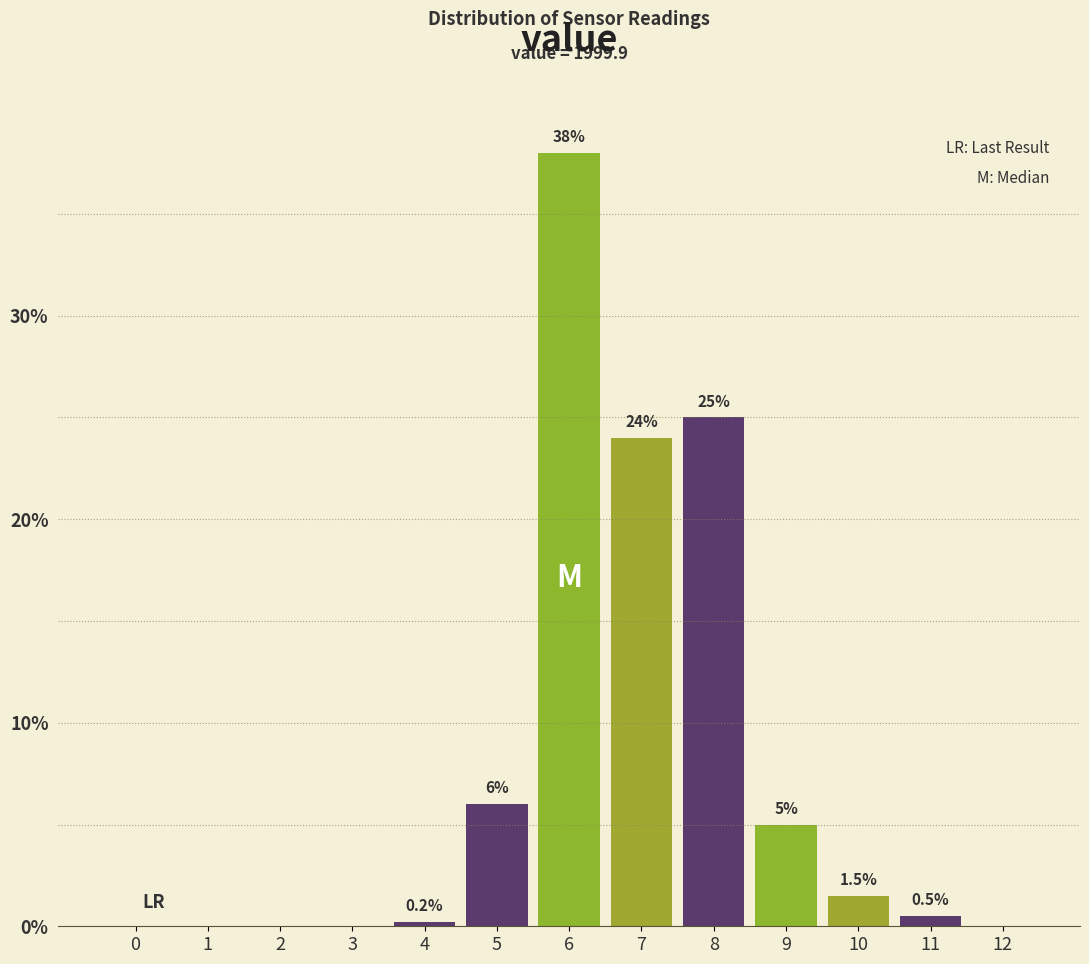

Reading right to left, list all the values displayed in this chart.

12=0.0	11=0.5	10=1.5	9=5.0	8=25.0	7=24.0	6=38.0	5=6.0	4=0.2	3=0.0	2=0.0	1=0.0	0=0.0